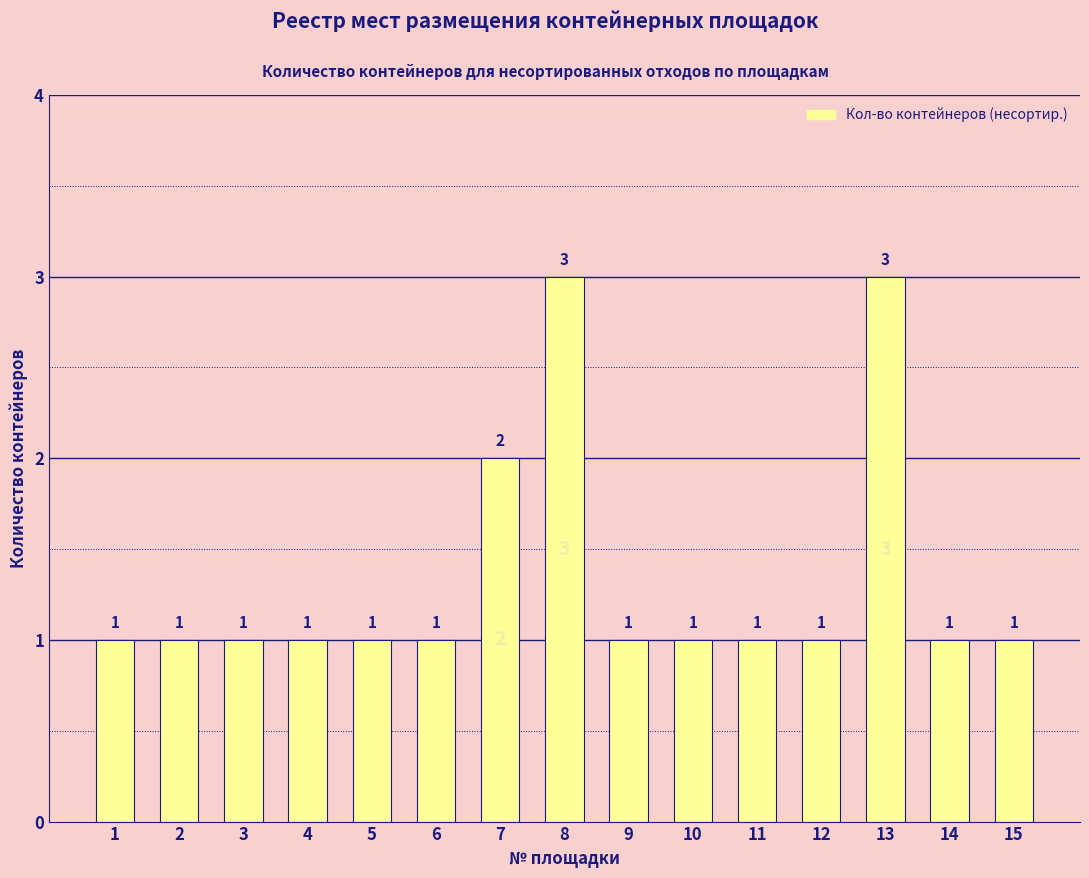

Reading right to left, what are all the values shown in this chart?

1	1	3	1	1	1	1	3	2	1	1	1	1	1	1